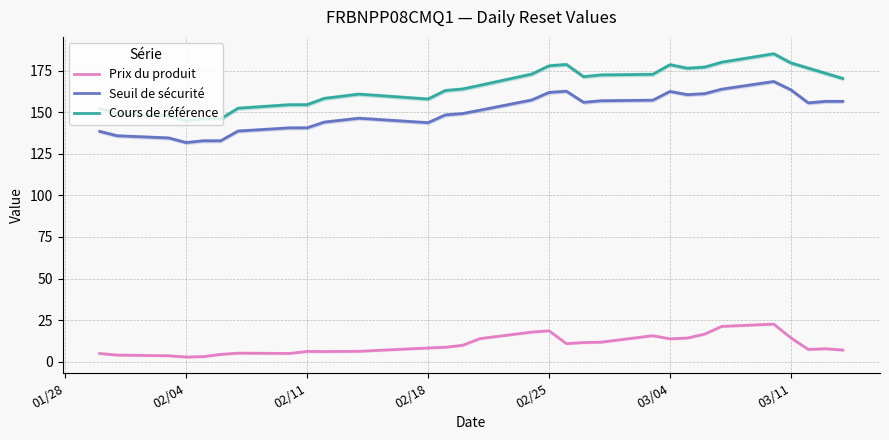

What is the lowest value of the Seuil de sécurité series?

131.7